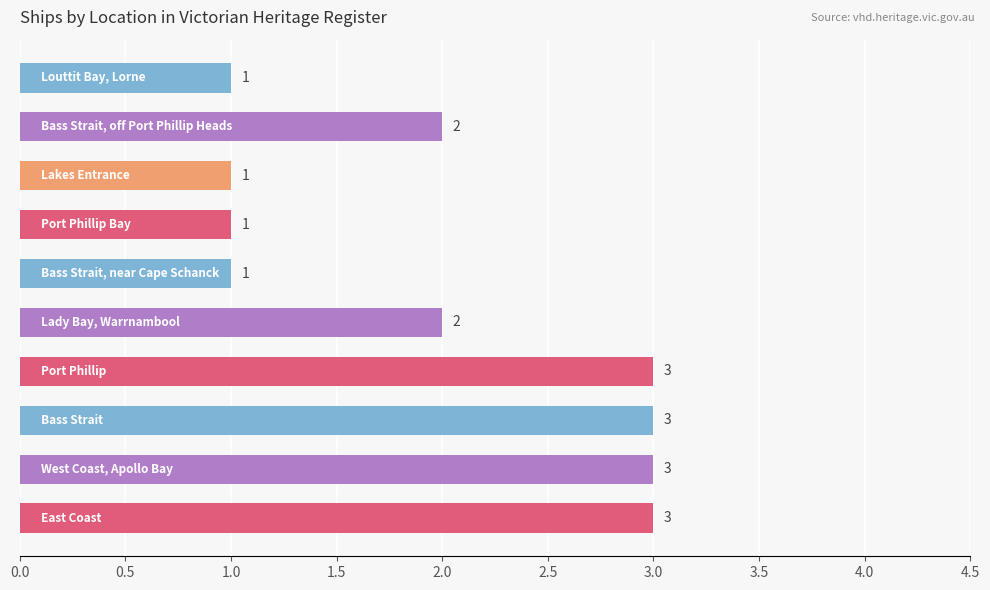

What is the greatest value displayed?

3